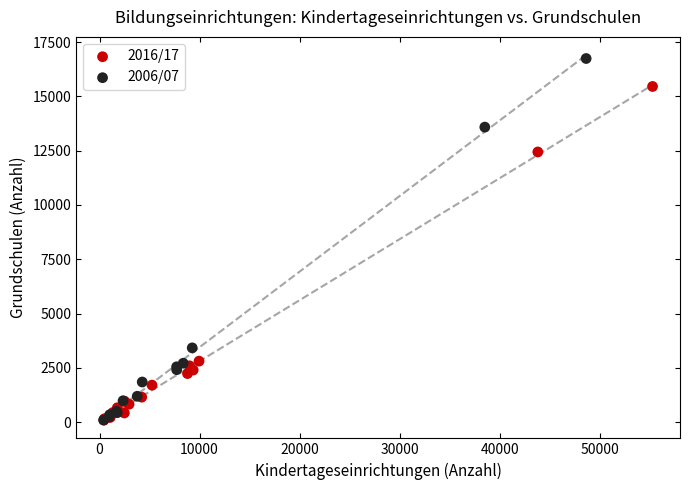

Which series has the widest spread of Y values?

2006/07